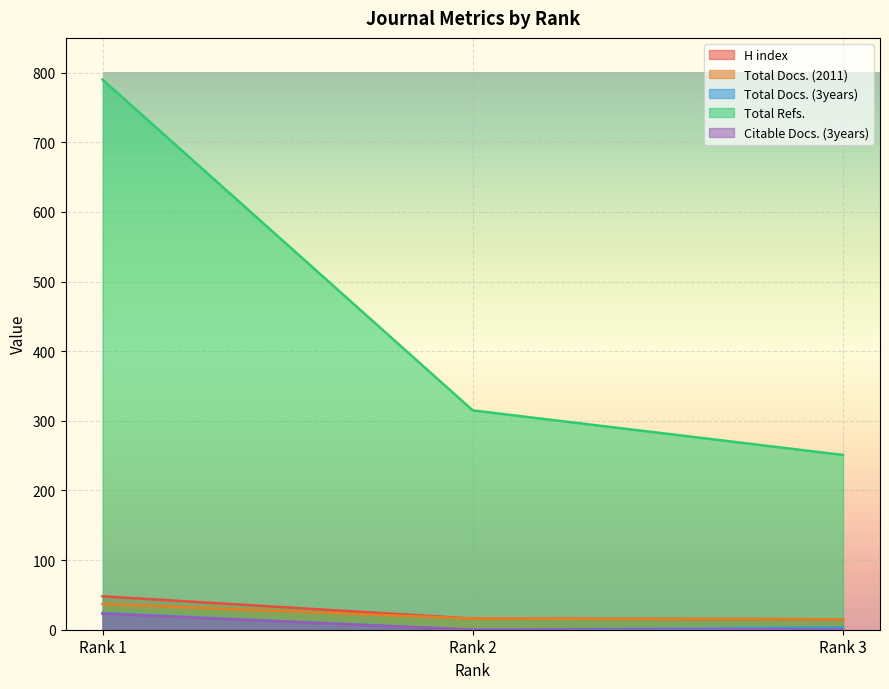

What is the difference between the maximum and minimum values in the H index series?

33